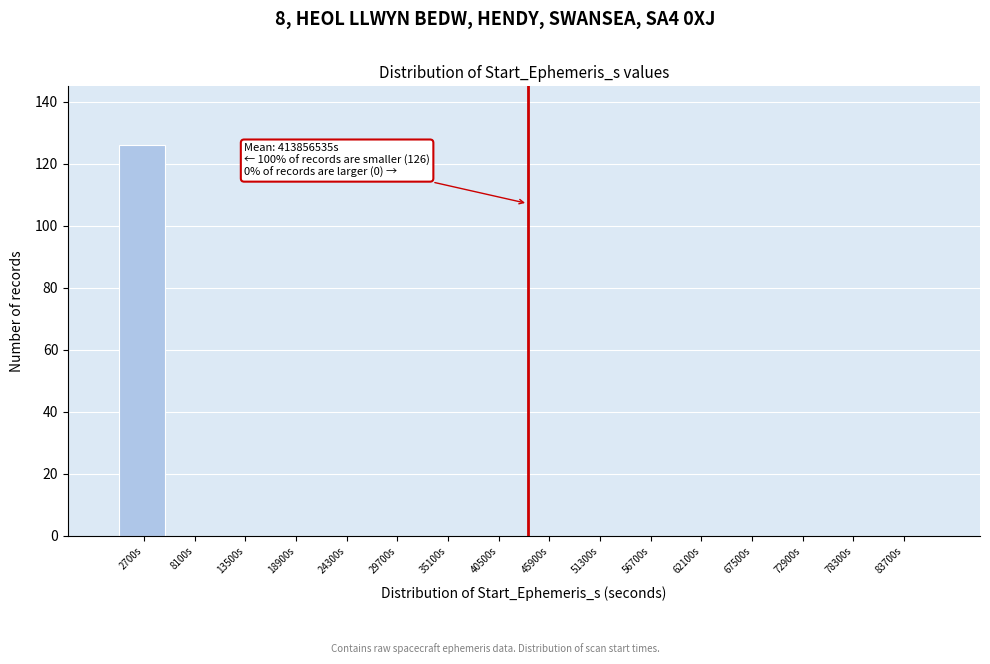

Reading left to right, extract all data points from this chart.

2700s=126	8100s=0	13500s=0	18900s=0	24300s=0	29700s=0	35100s=0	40500s=0	45900s=0	51300s=0	56700s=0	62100s=0	67500s=0	72900s=0	78300s=0	83700s=0